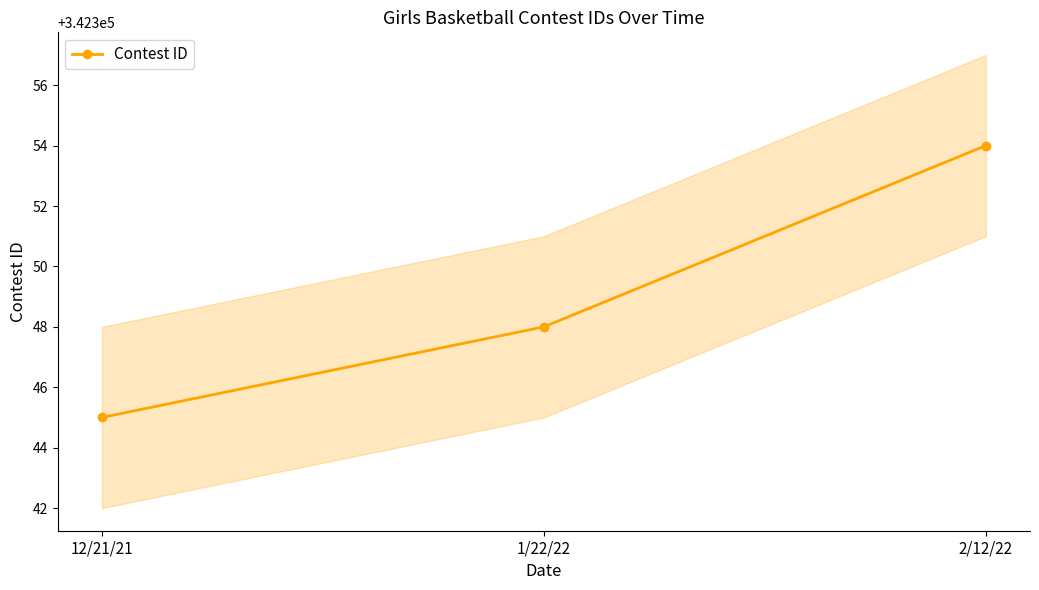

List the labels in order of value, smallest first.

12/21/21, 1/22/22, 2/12/22